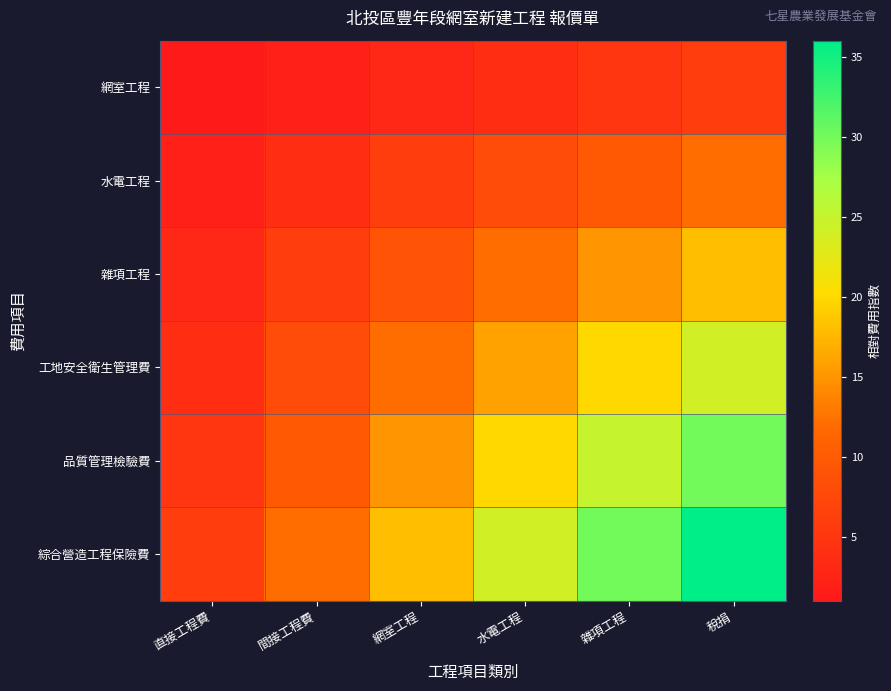

What is the maximum value shown in the chart?

36